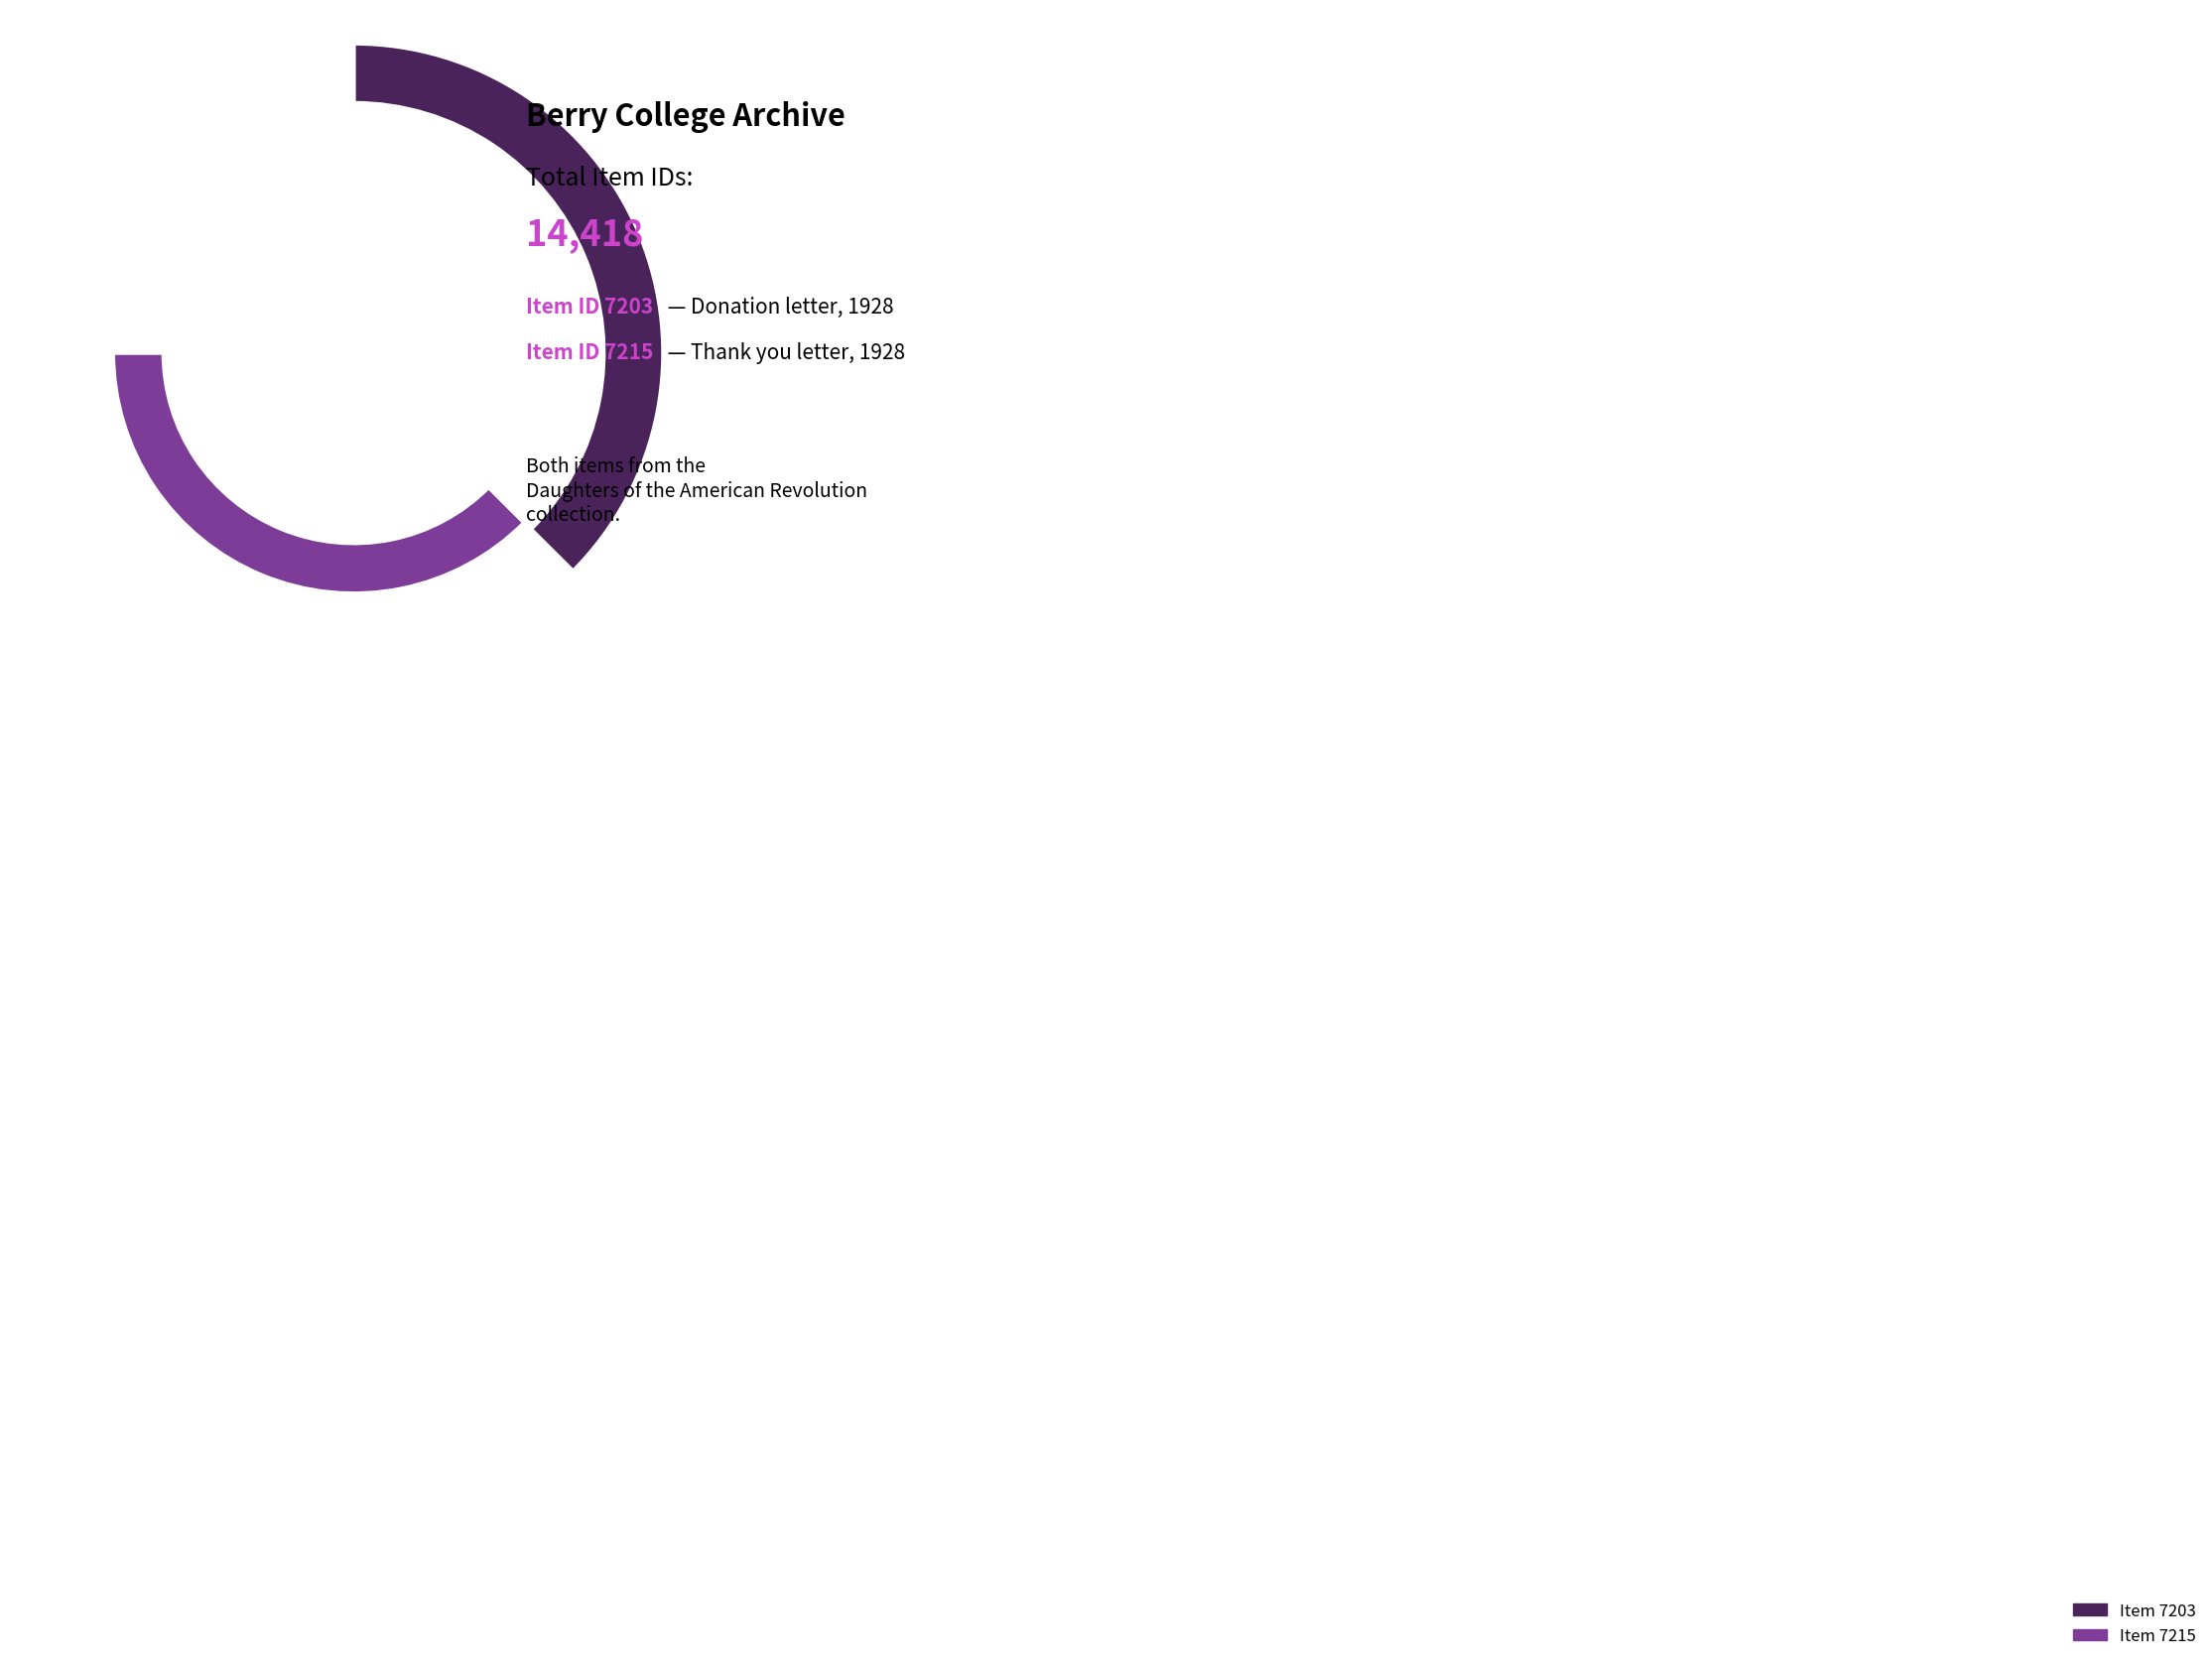

Which slice is the smallest?

Item 7203